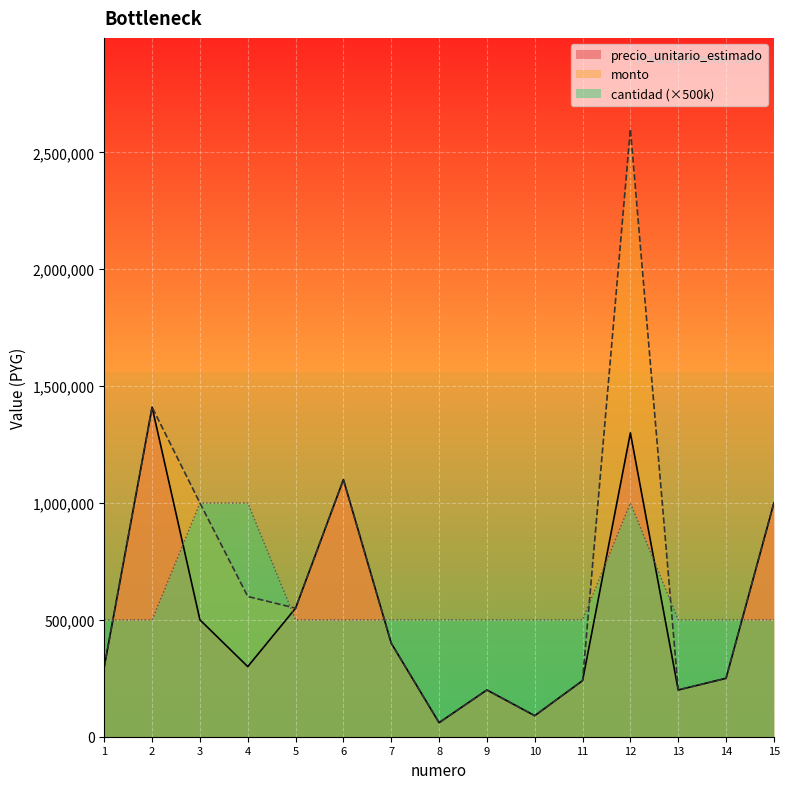

What is the greatest value displayed?

2600000